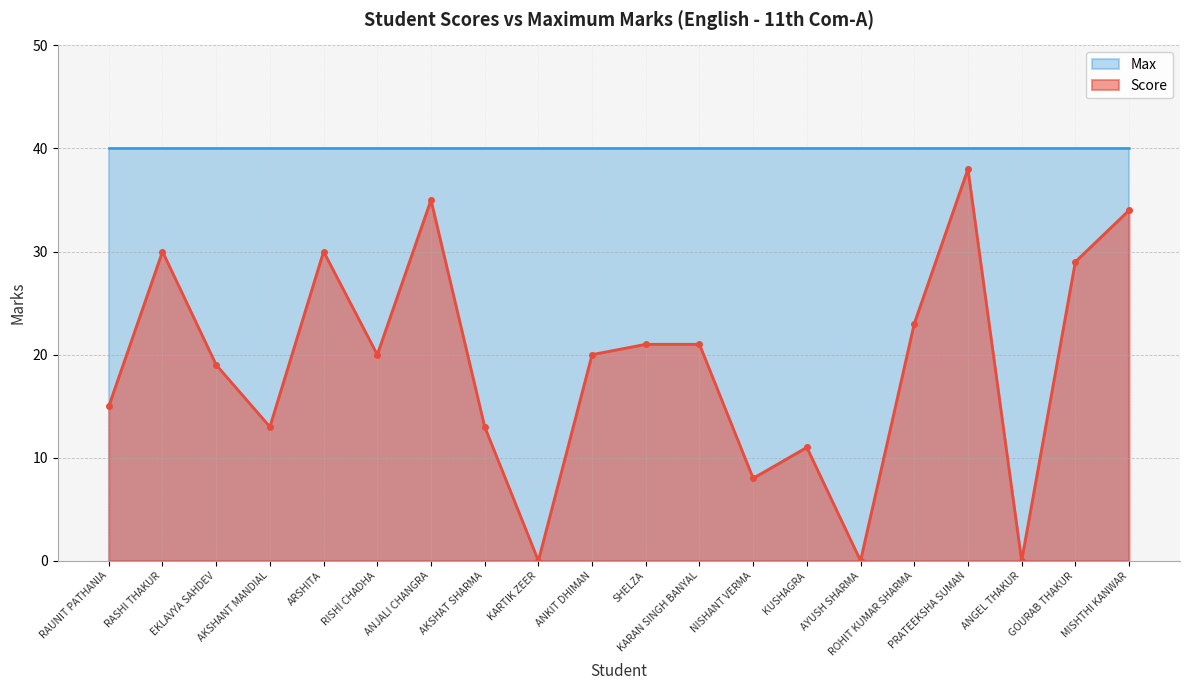

What is the change in value from NISHANT VERMA to ROHIT KUMAR SHARMA?

+15